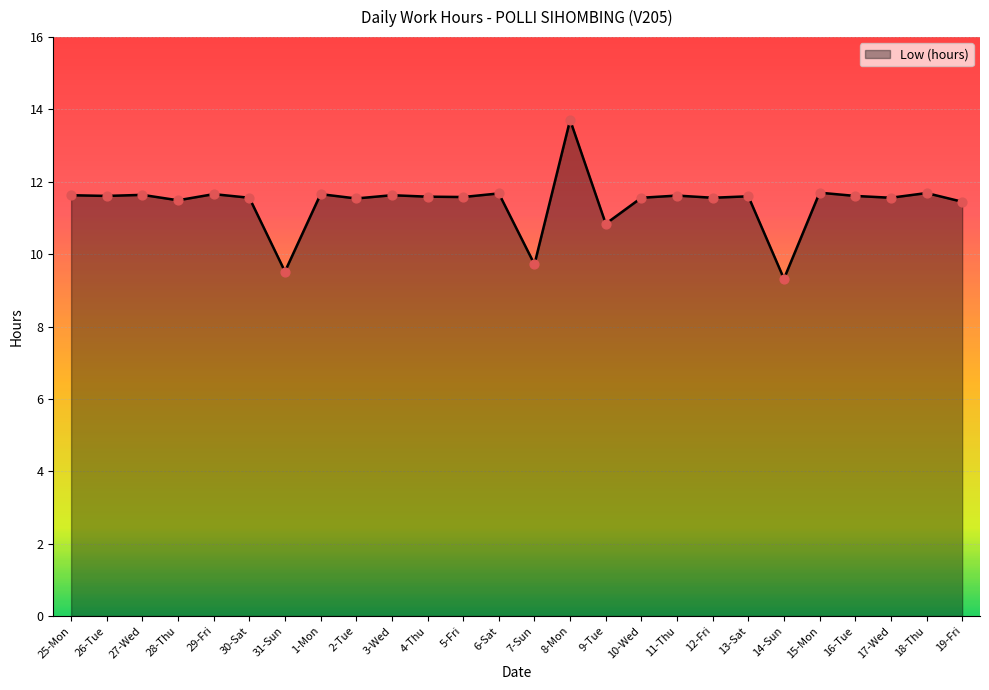

What is the ratio of the value at 25-Mon to the value at 17-Wed?

1.0